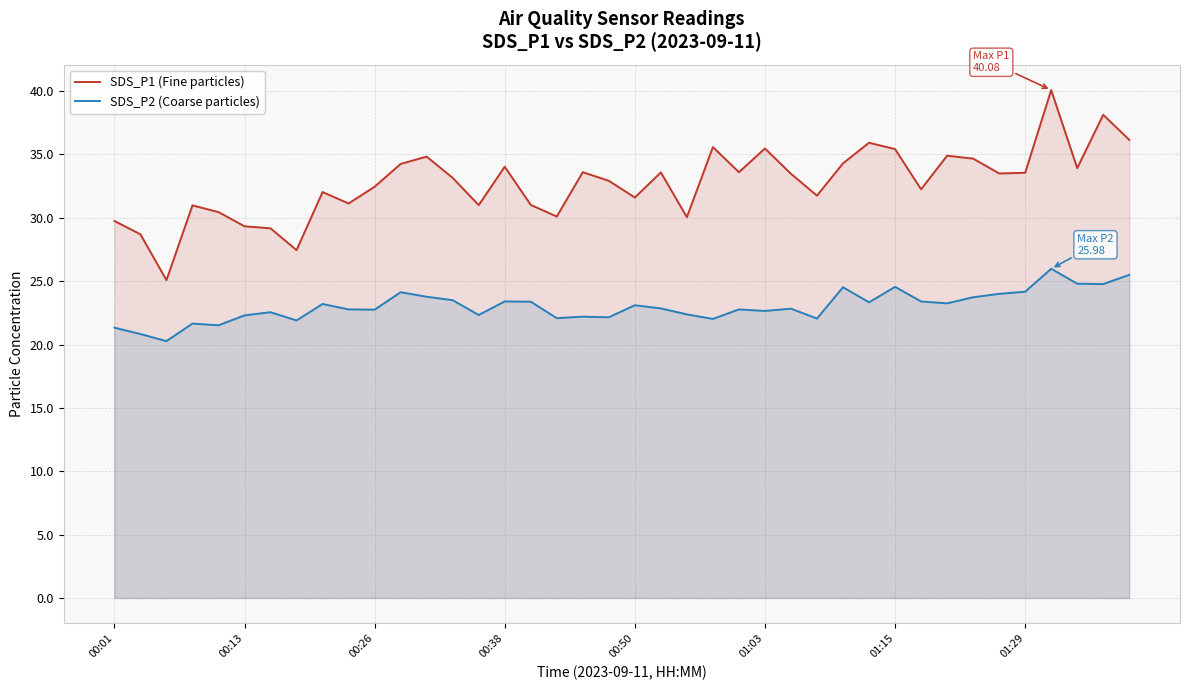

Is it true that SDS_P2 (Coarse particles) equals 5.6 at 00:50?

False